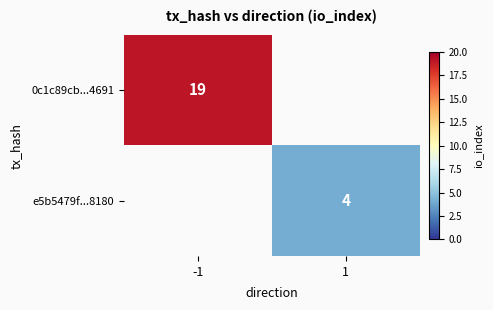

What is the smallest value displayed?

4.0